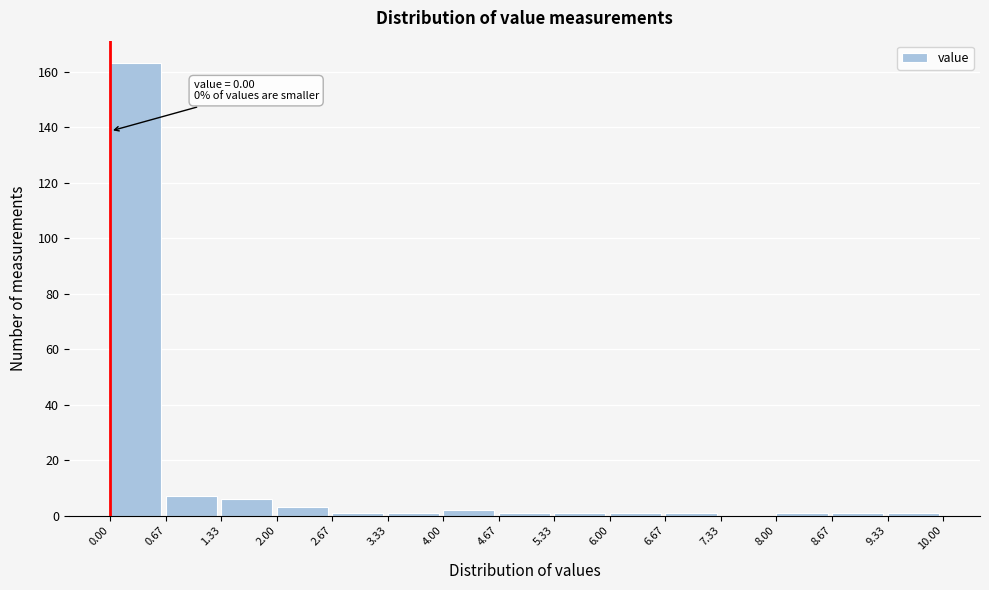

Over which range of the x-axis is the bar tallest?

0.00 to 0.67